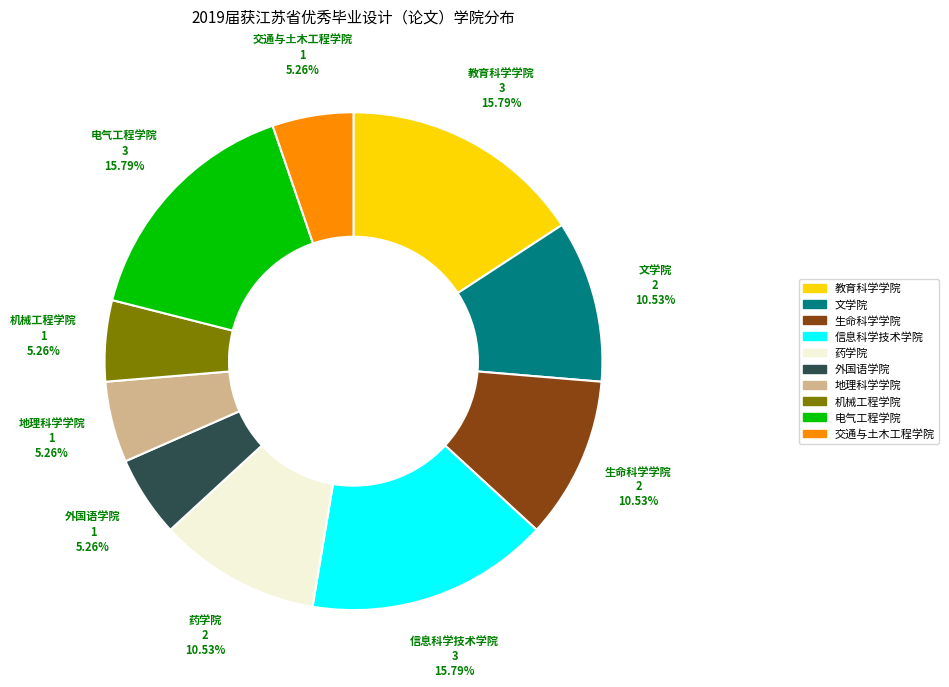

Does 生命科学学院 represent more than half of the total?

No